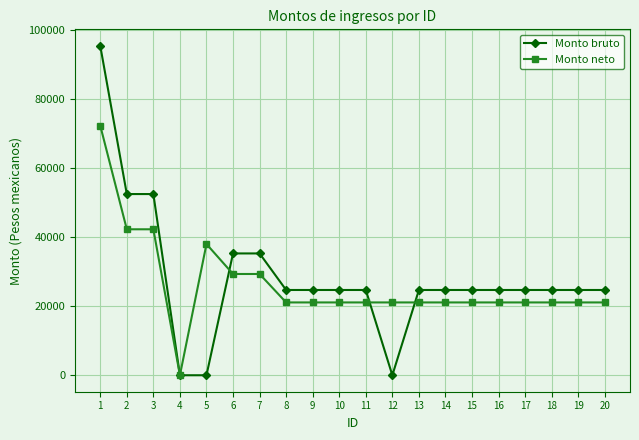

What is the spread (max minus min) of values at 3?

10196.0